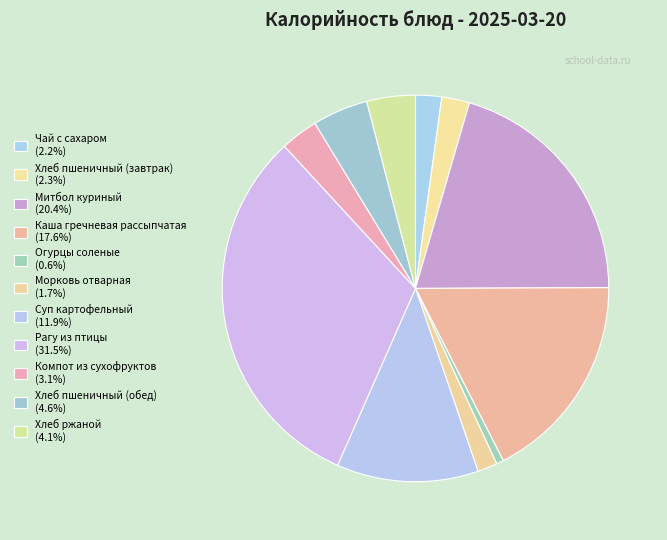

Count the number of slices in the pie.

11